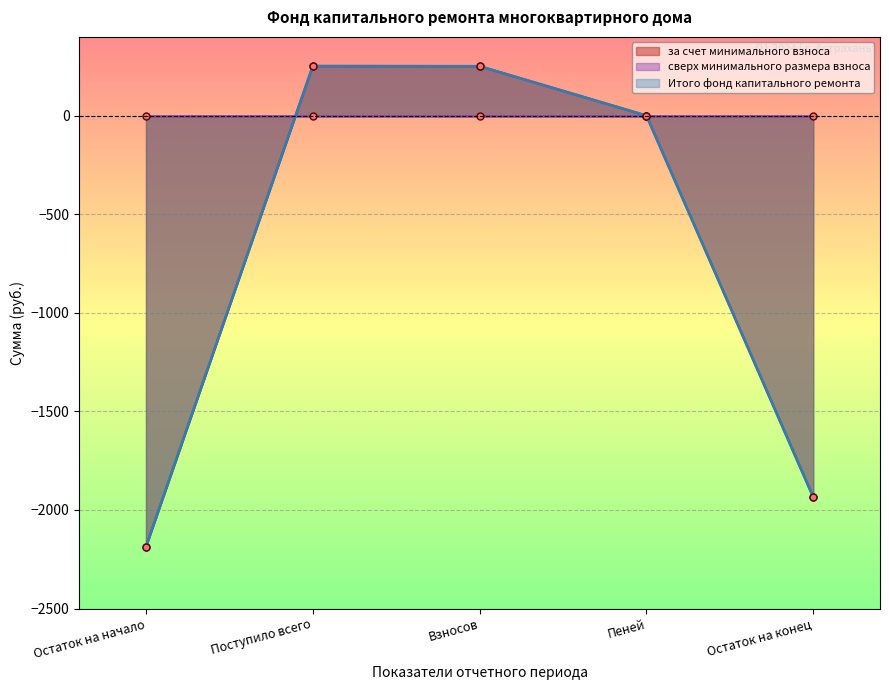

Between Остаток на начало and Остаток на конец, which is larger?

Остаток на конец